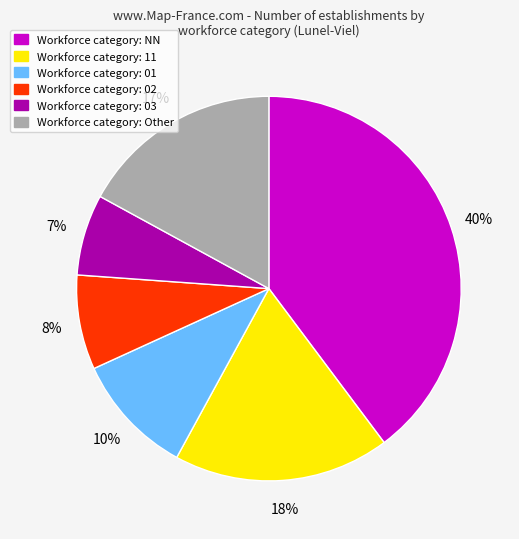

To the nearest percent, what is the average slice percentage?

17%